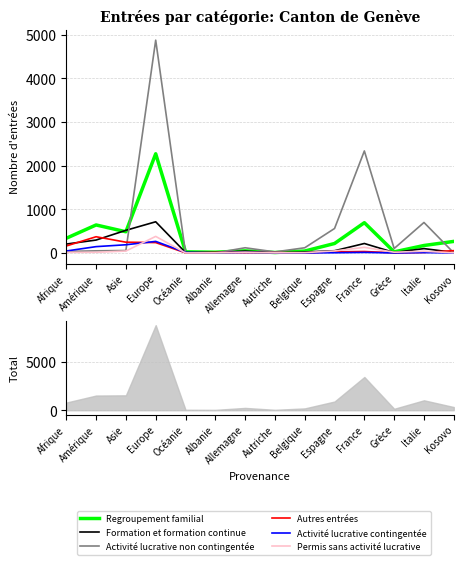

Where do Permis sans activité lucrative and Autres entrées first cross each other?

Asie and Europe